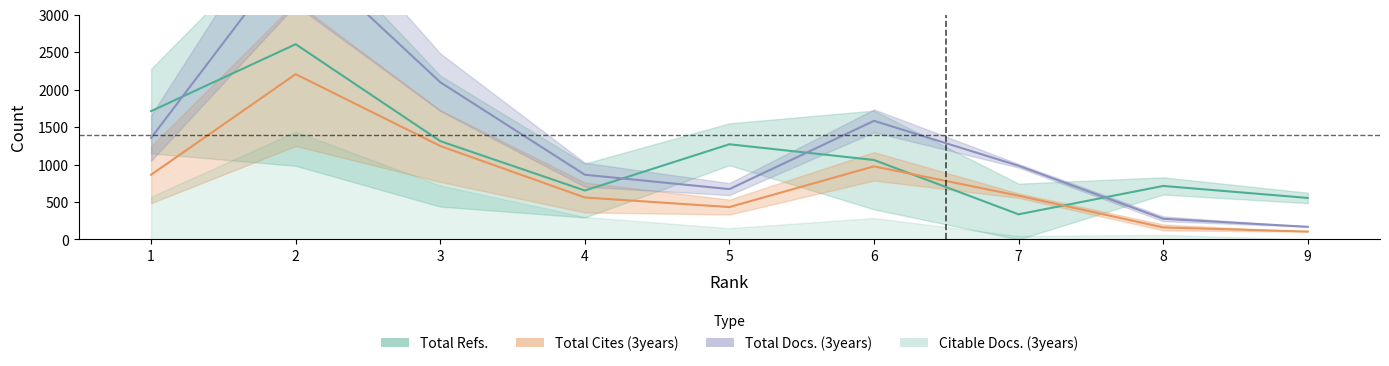

Which series has the largest range (max minus min)?

Total Docs. (3years)